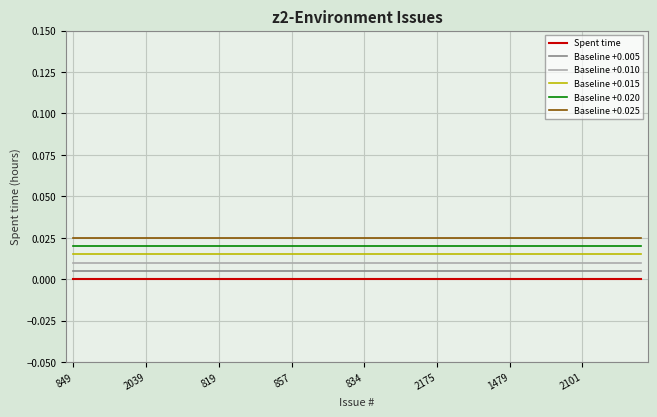

True or false: Baseline +0.015 and Baseline +0.025 cross at least once.

False